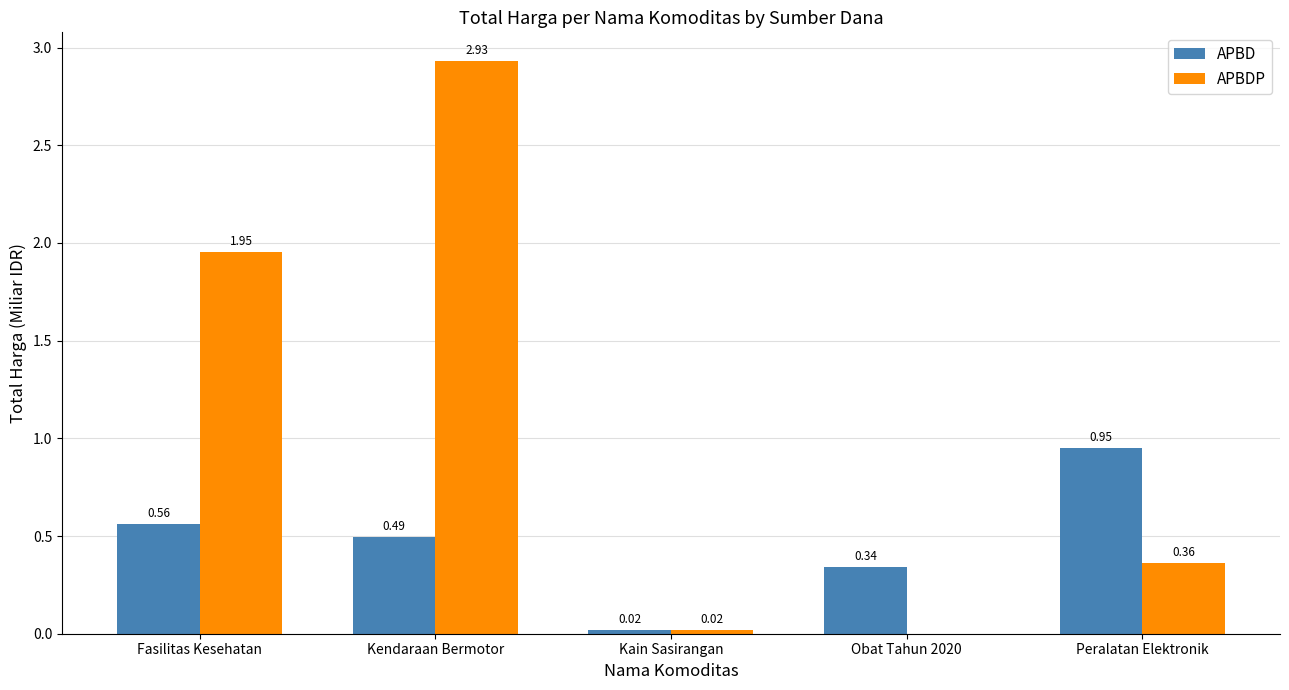

Between Kendaraan Bermotor and Obat Tahun 2020, which series saw the biggest shift?

APBDP